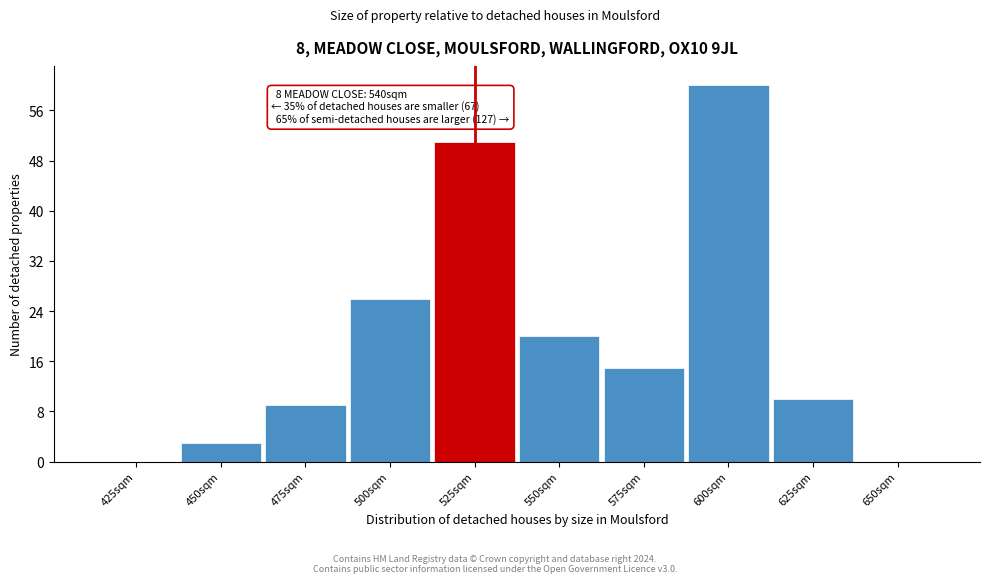

Reading left to right, what are all the values shown in this chart?

425sqm=0	450sqm=3	475sqm=9	500sqm=26	525sqm=51	550sqm=20	575sqm=15	600sqm=60	625sqm=10	650sqm=0